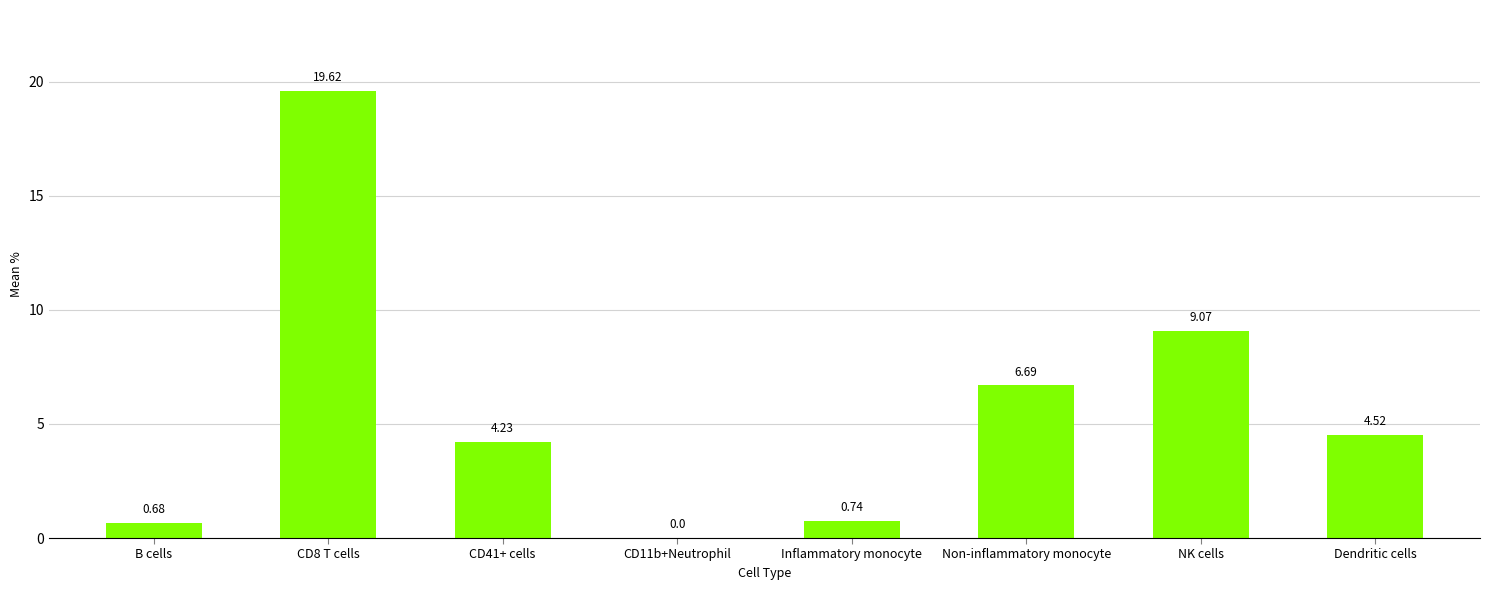

What is the sum of the values at CD8 T cells and CD41+ cells?

23.9